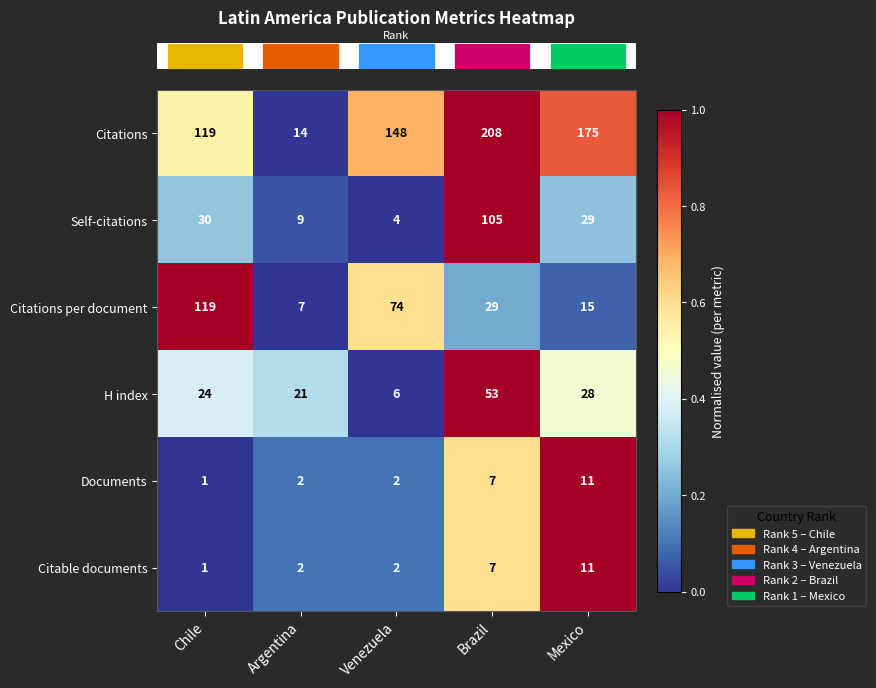

Reading left to right, list all the values displayed in this chart.

Citations: 119	14	148	208	175
Self-citations: 30	9	4	105	29
Citations per document: 119	7	74	29	15
H index: 24	21	6	53	28
Documents: 1	2	2	7	11
Citable documents: 1	2	2	7	11